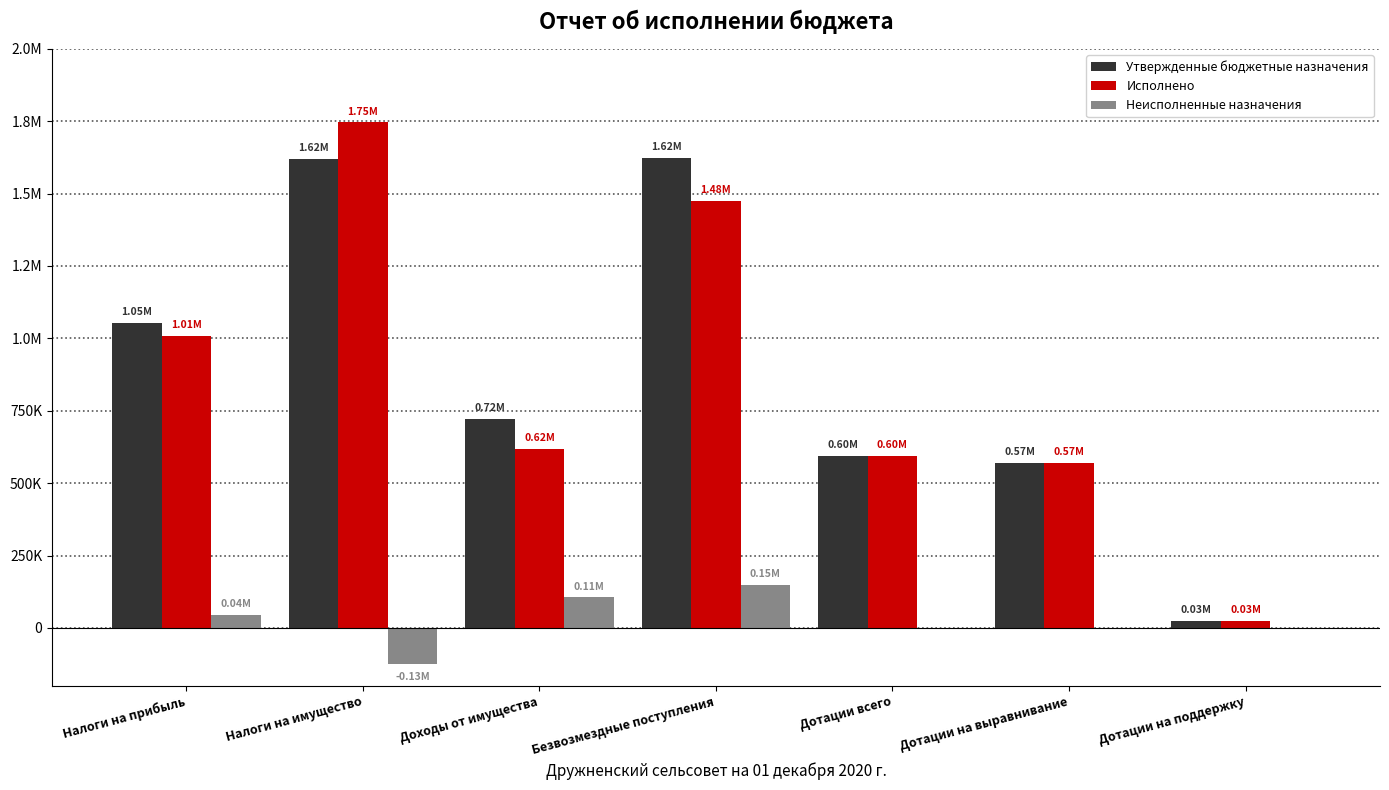

At which label does Утвержденные бюджетные назначения first exceed 722334?

Налоги на прибыль